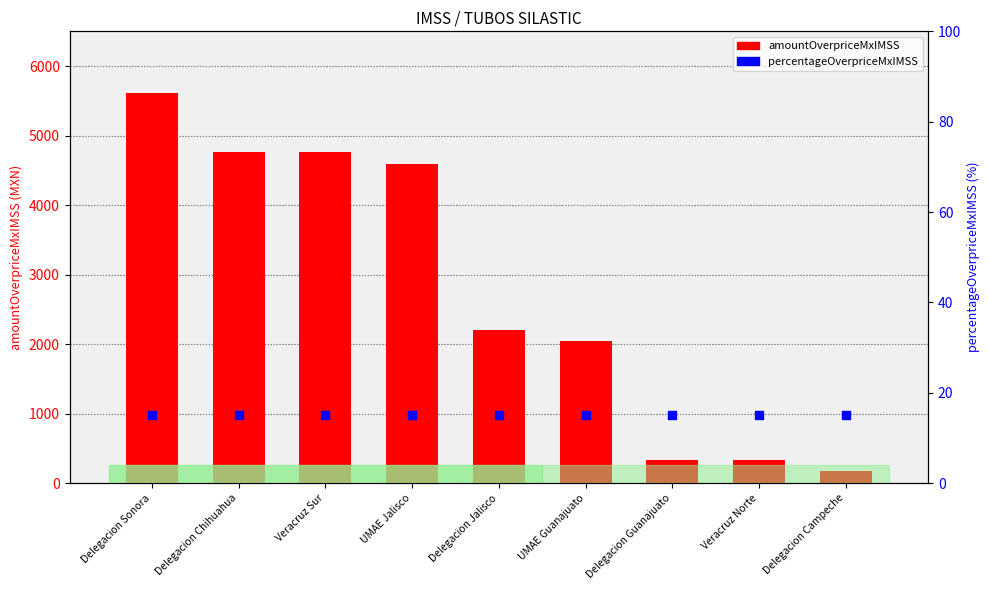

Which series contains the lowest Y value?

percentageOverpriceMxIMSS